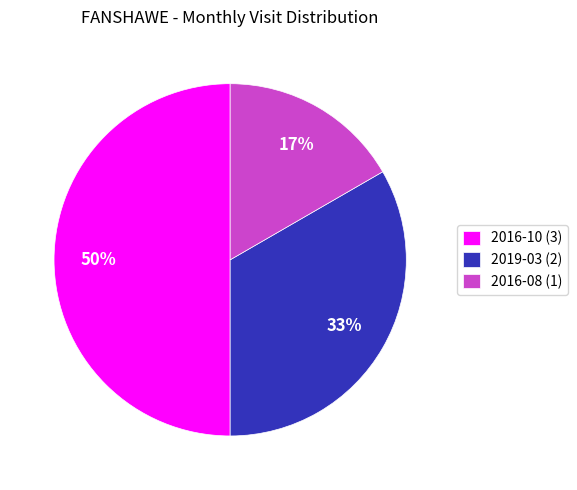

What percentage is the 2016-08 slice, to the nearest percent?

17%